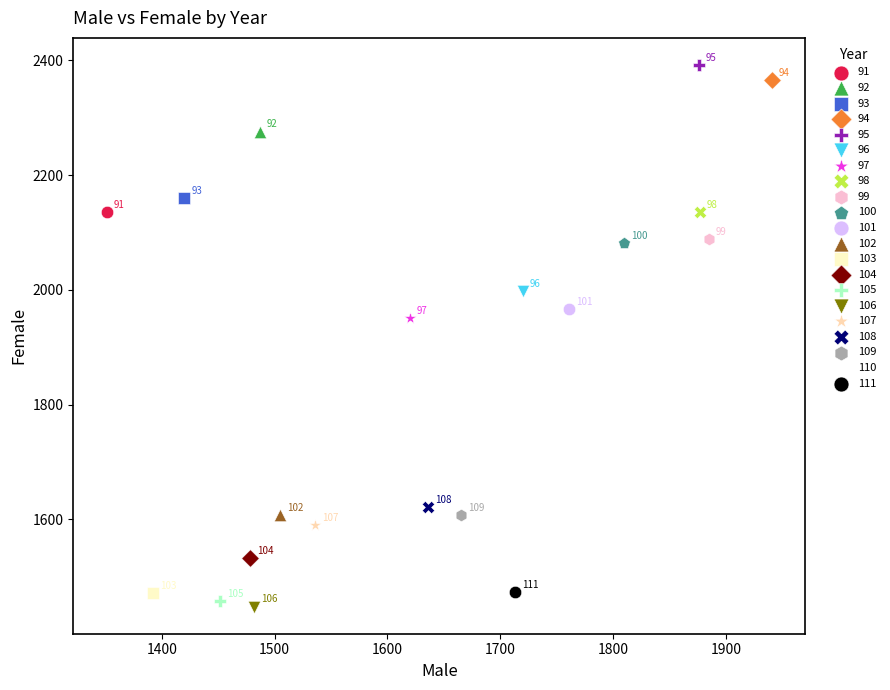

What are all the series names shown in the legend?

91, 92, 93, 94, 95, 96, 97, 98, 99, 100, 101, 102, 103, 104, 105, 106, 107, 108, 109, 110, 111